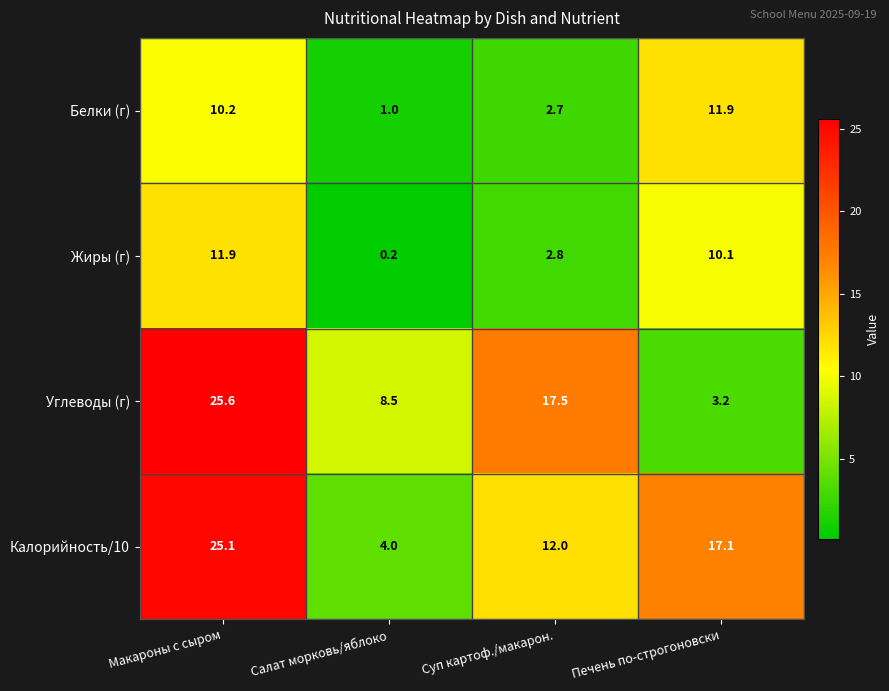

Which series has the largest range (max minus min)?

Углеводы (г)